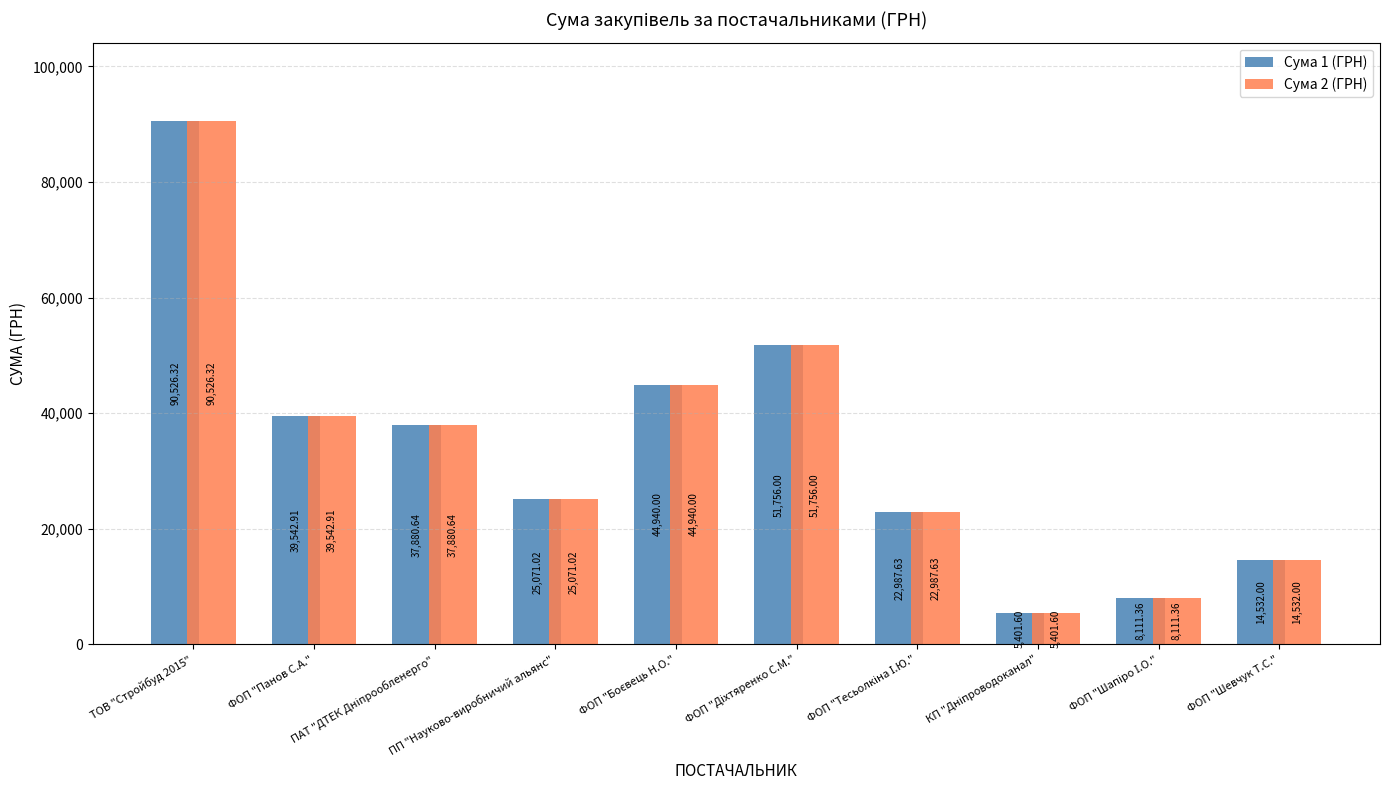

Reading left to right, extract all data points from this chart.

Сума 1 (ГРН): 90526.3	39542.9	37880.6	25071.0	44940.0	51756.0	22987.6	5401.6	8111.4	14532.0
Сума 2 (ГРН): 90526.3	39542.9	37880.6	25071.0	44940.0	51756.0	22987.6	5401.6	8111.4	14532.0